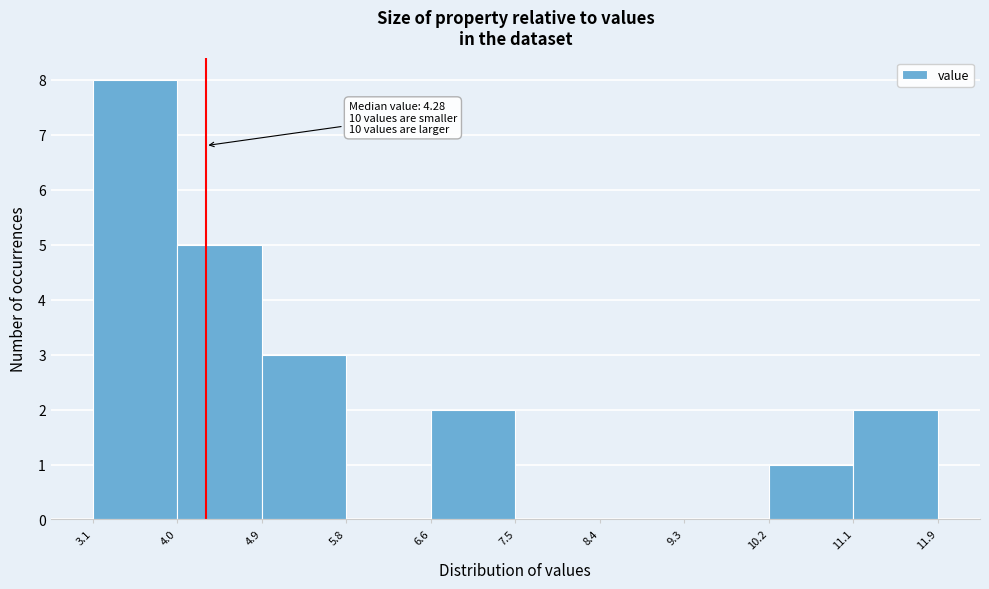

Over which range of the x-axis is the bar tallest?

3.1 to 4.0